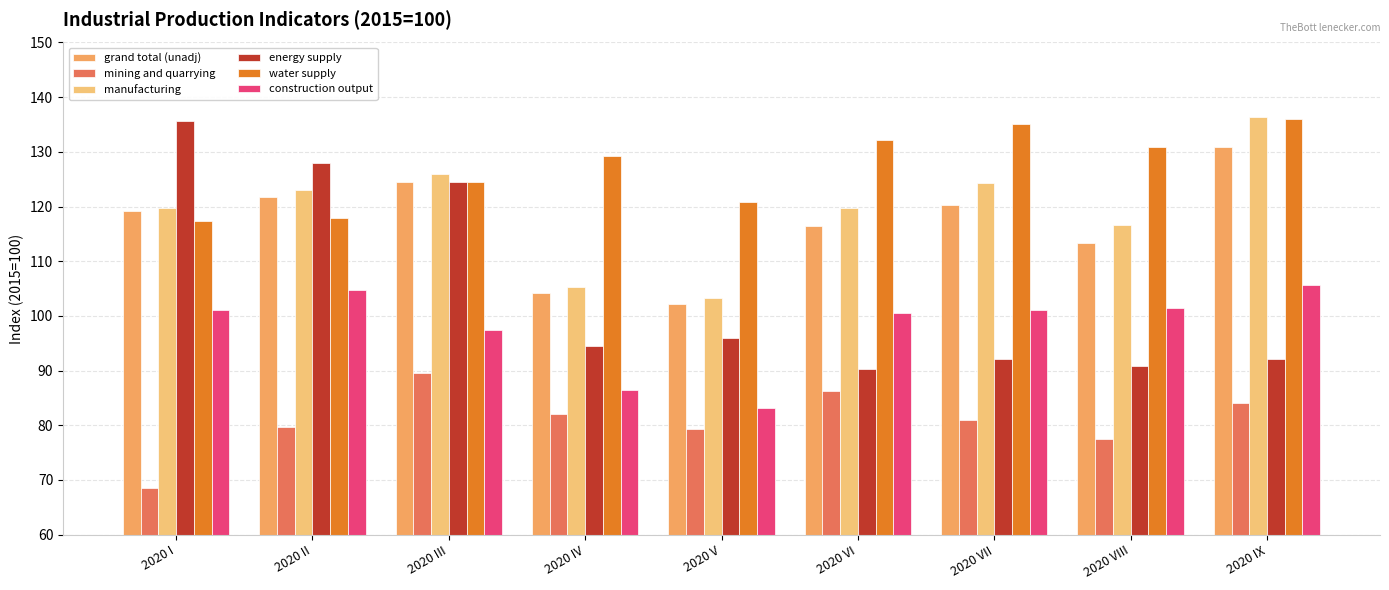

Rank the categories by energy supply value from highest to lowest.

2020 I, 2020 II, 2020 III, 2020 V, 2020 IV, 2020 VII, 2020 IX, 2020 VIII, 2020 VI